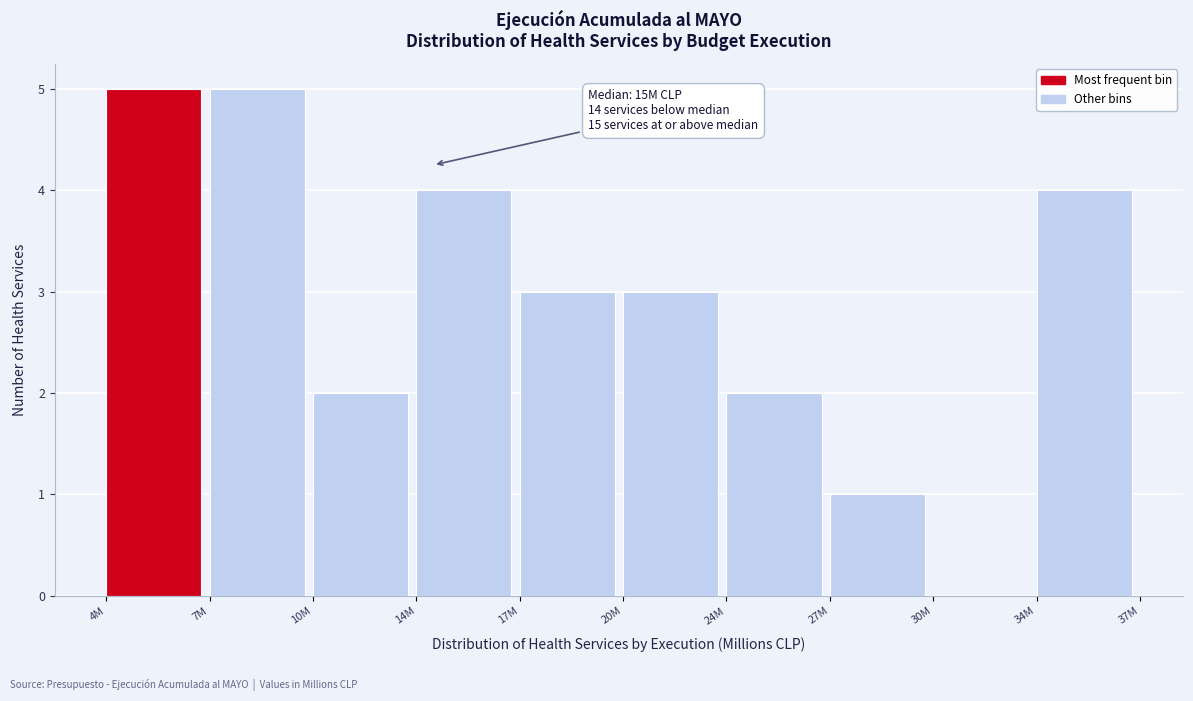

Reading left to right, what are all the values shown in this chart?

4M=5	7M=5	10M=2	14M=4	17M=3	20M=3	24M=2	27M=1	30M=0	34M=4